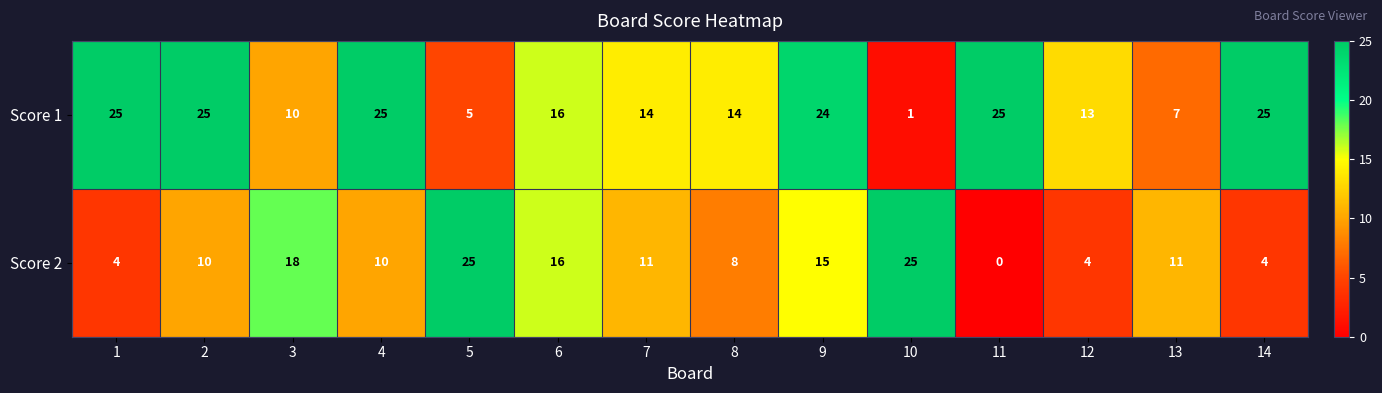

Between 1 and 11, which series saw the biggest shift?

Score 2